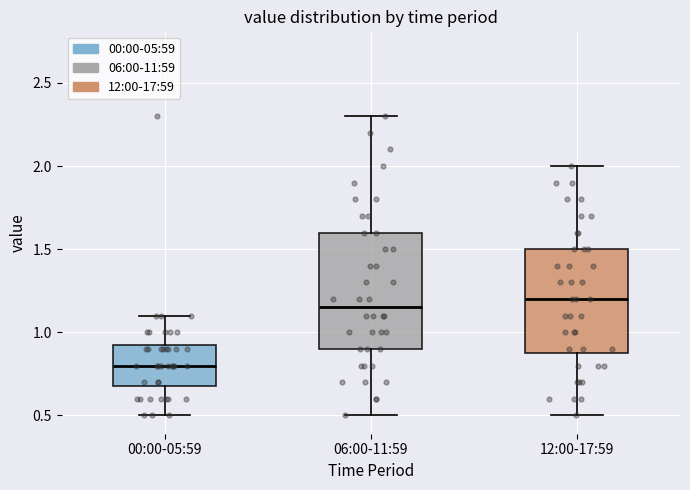

Which box's median line is the highest?

12:00-17:59